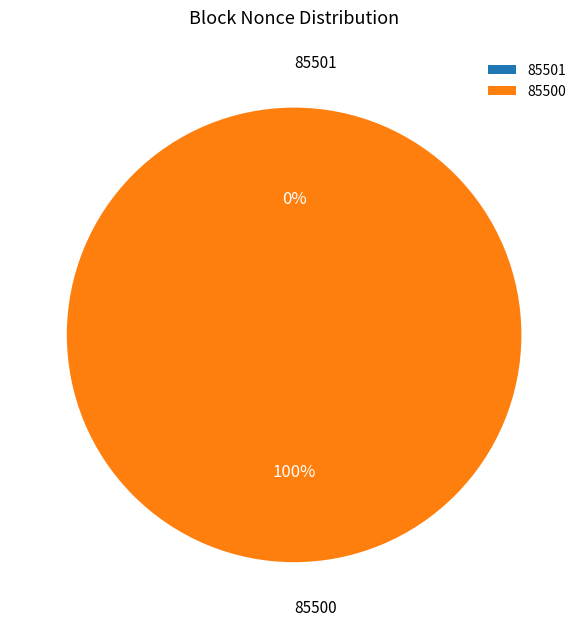

How much of the chart is everything except 85501?

100.0%